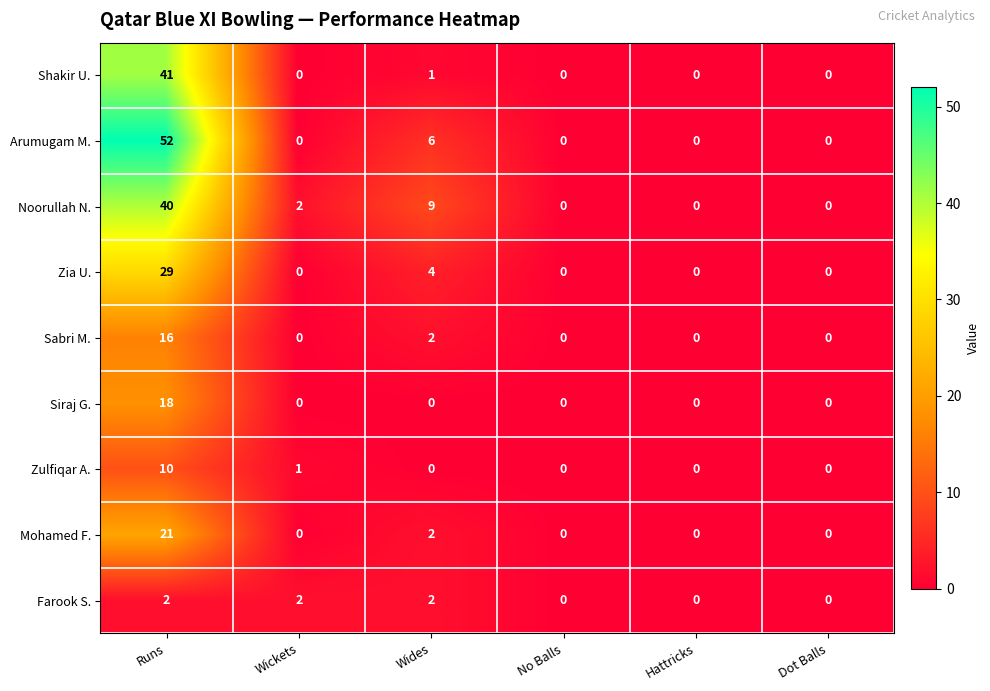

The value of Zia U. at Runs is 29. True or false?

True